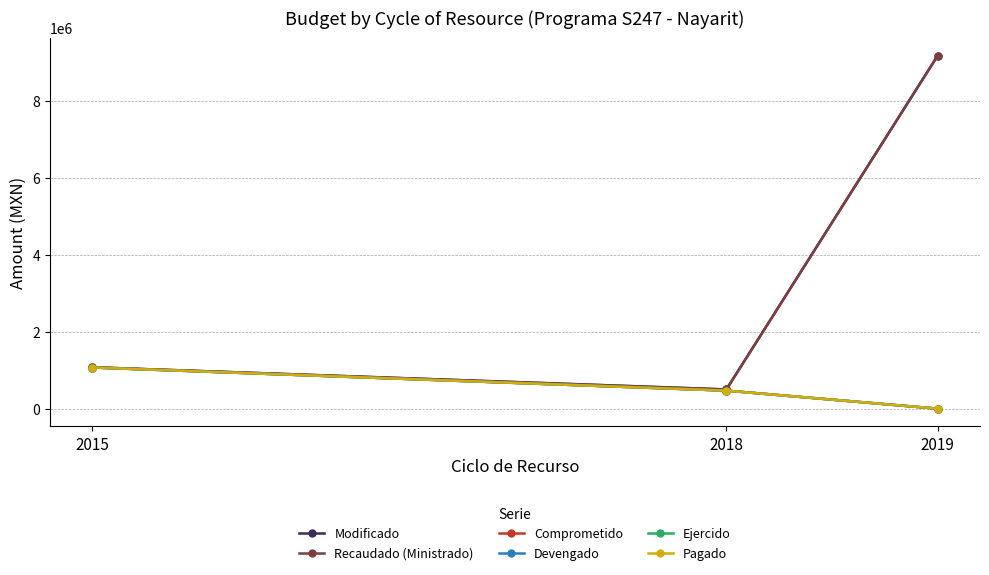

True or false: Recaudado (Ministrado) has a value of 9182041.5 at 2019.

True